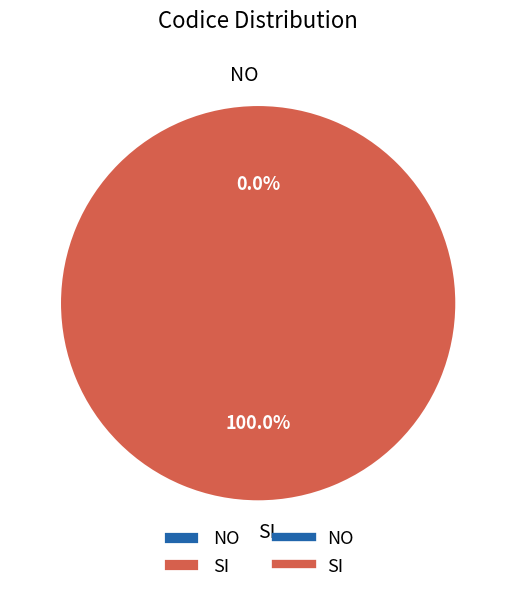

Is it true that NO is 0% of the pie?

True